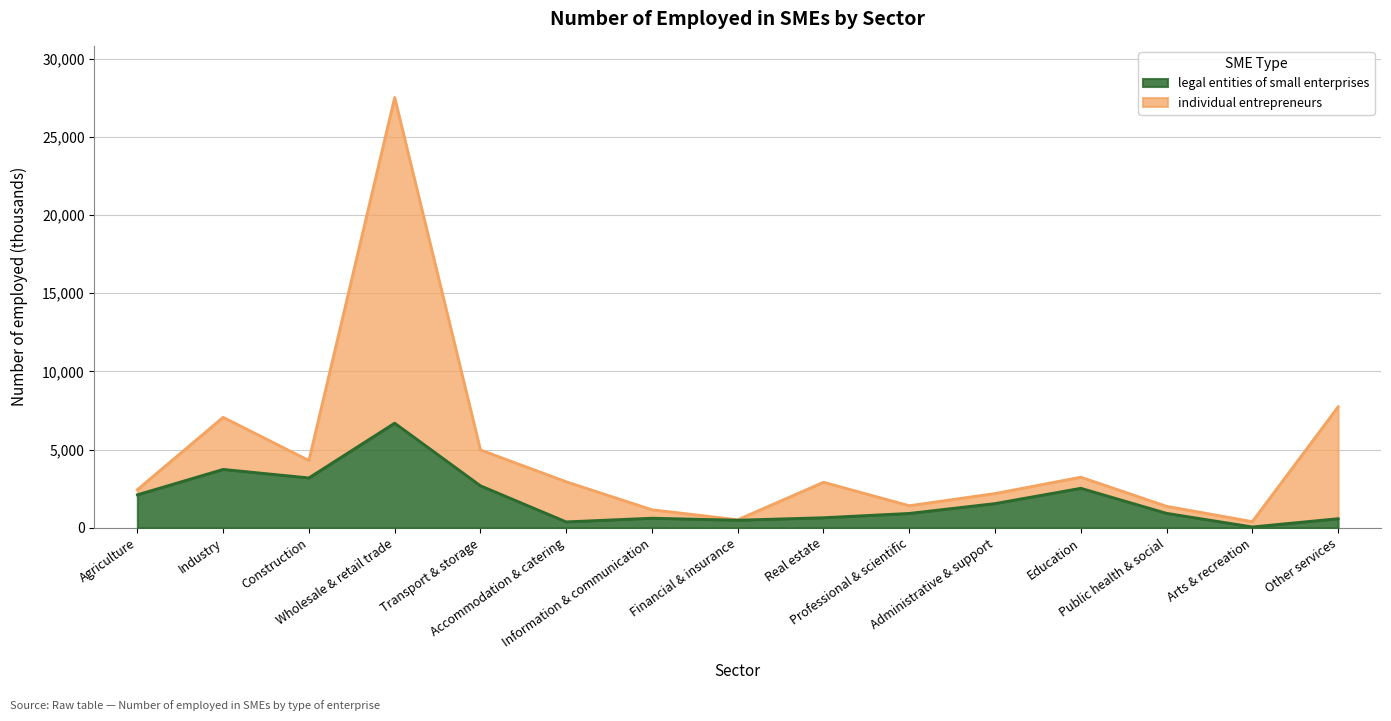

True or false: legal entities of small enterprises has a value of 2111 at Agriculture.

True